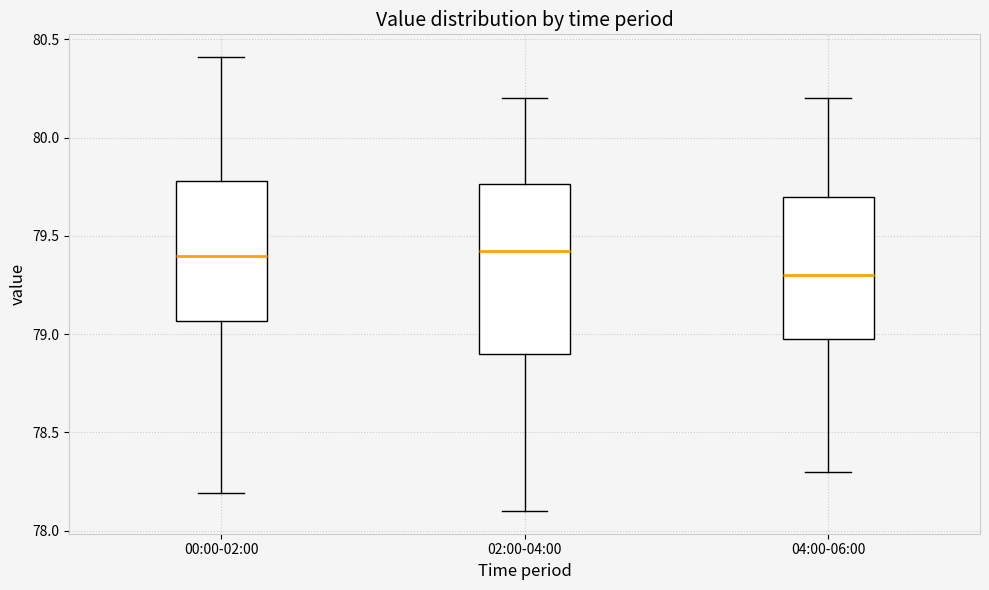

Reading left to right, transcribe this box plot: for each box, give where its median line is, the range the box spans, and where its two whiskers end, as read against the y-axis. The values are not printed on the chart, so give them approximately, as read against the axis.

00:00-02:00: median 79.40, box 79.05 to 79.80, whiskers 78.20 to 80.40
02:00-04:00: median 79.45, box 78.90 to 79.75, whiskers 78.10 to 80.20
04:00-06:00: median 79.30, box 79.00 to 79.70, whiskers 78.30 to 80.20